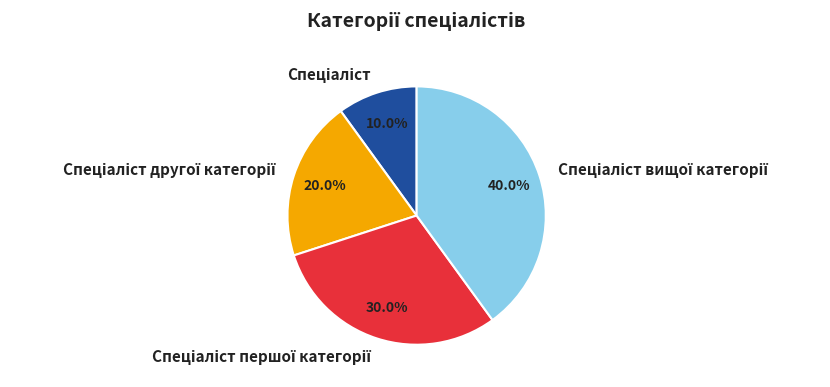

Is there a majority slice in this chart?

No